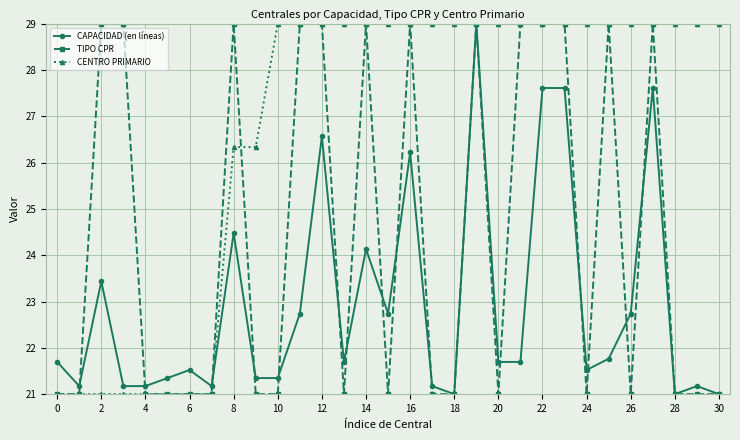

True or false: CAPACIDAD (en líneas) has more than 0 interior local peaks.

True